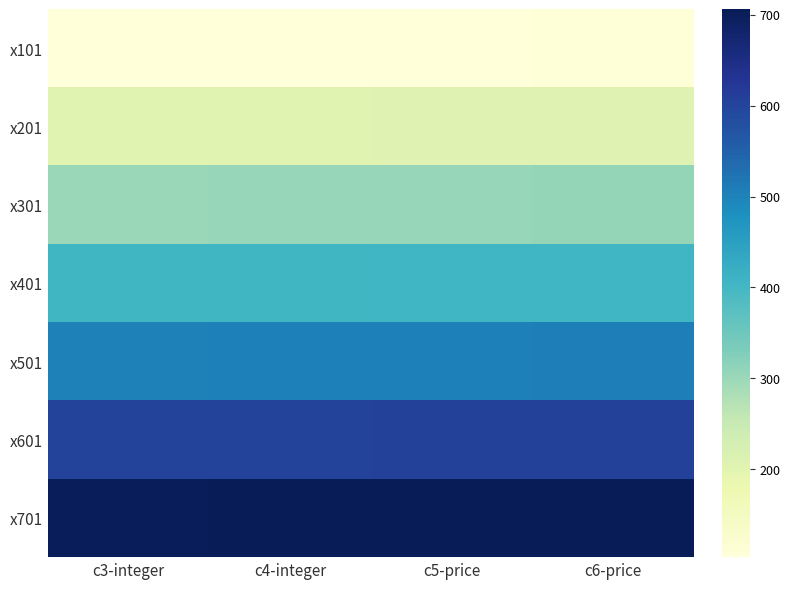

Between c3-integer and c6-price, which is larger?

c6-price